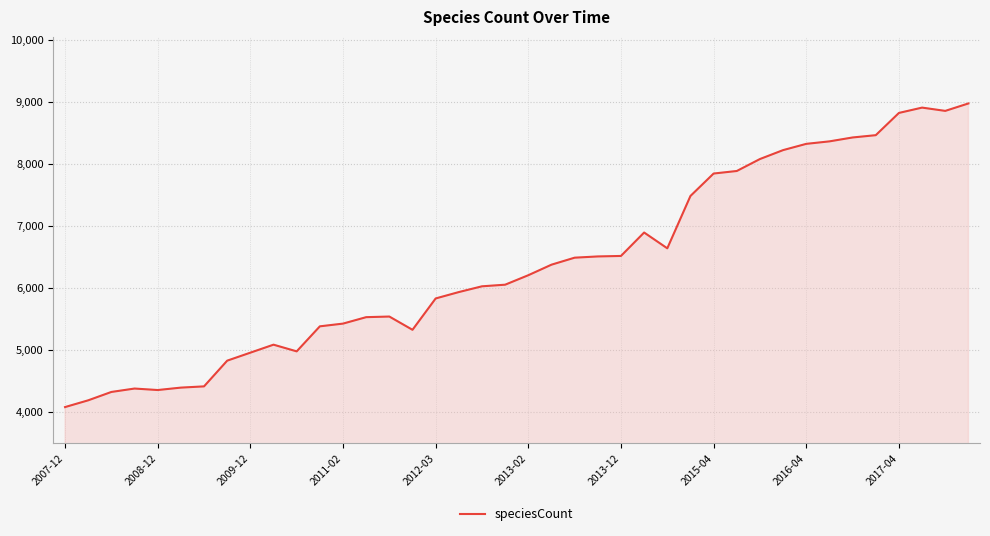

What is the maximum value shown in the chart?

8978